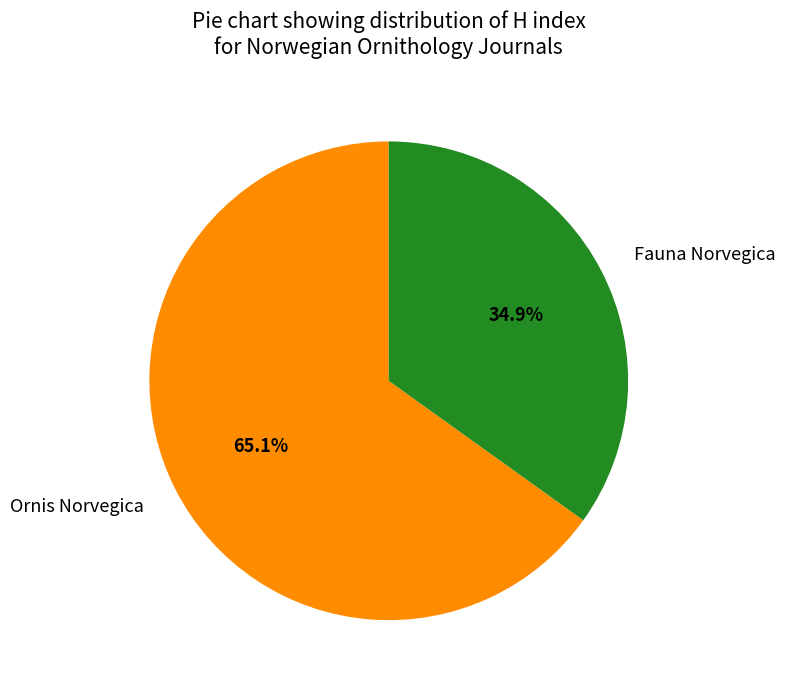

Combined, do Ornis Norvegica and Fauna Norvegica account for over 50%?

Yes